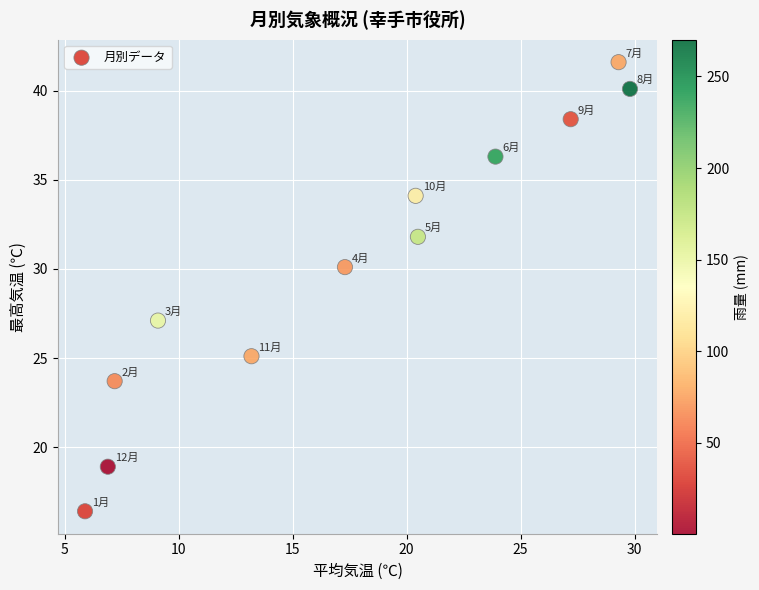

What Y value in the scatter plot is closest to 29?

30.1